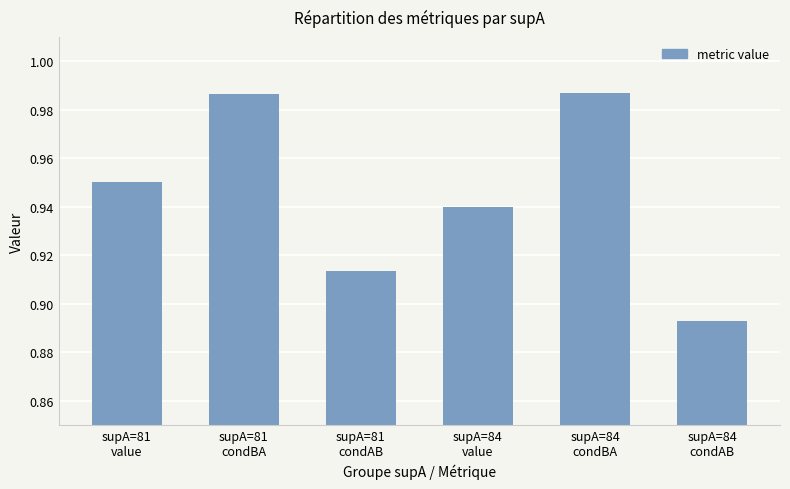

What is the sum of all values?

5.7